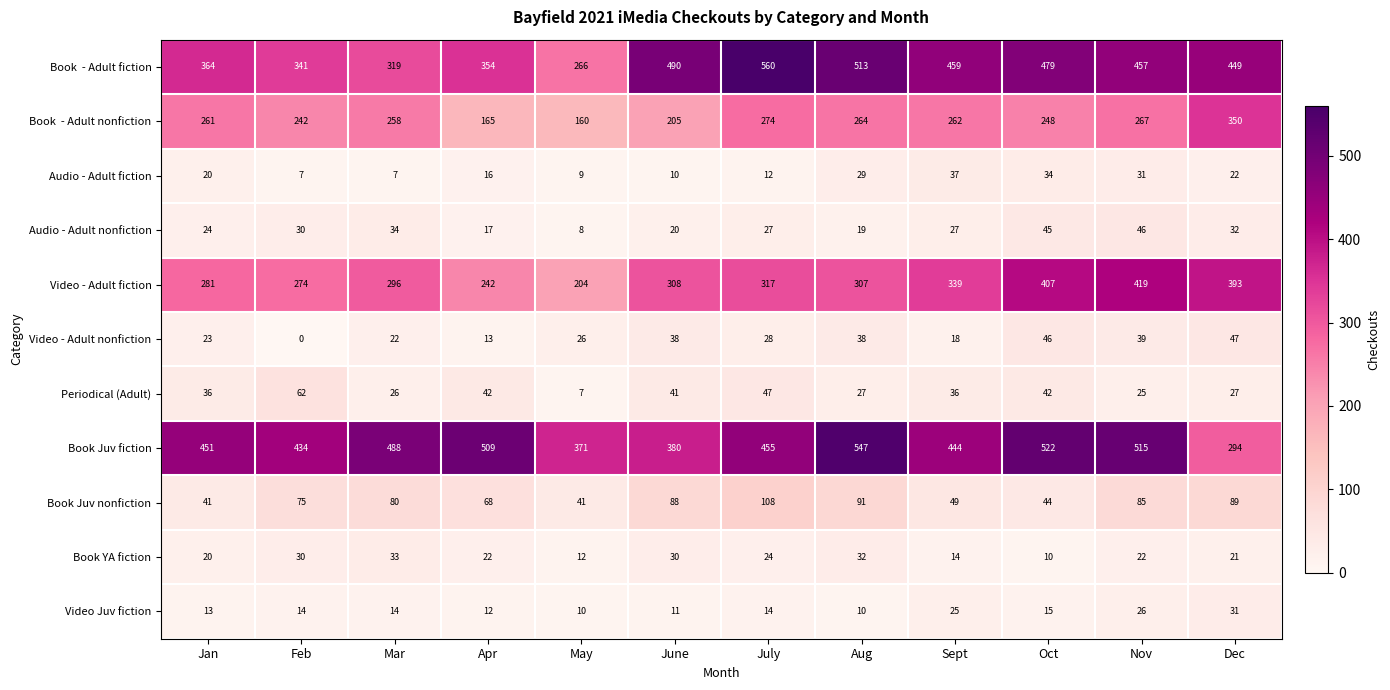

How many data points does each series have?

12